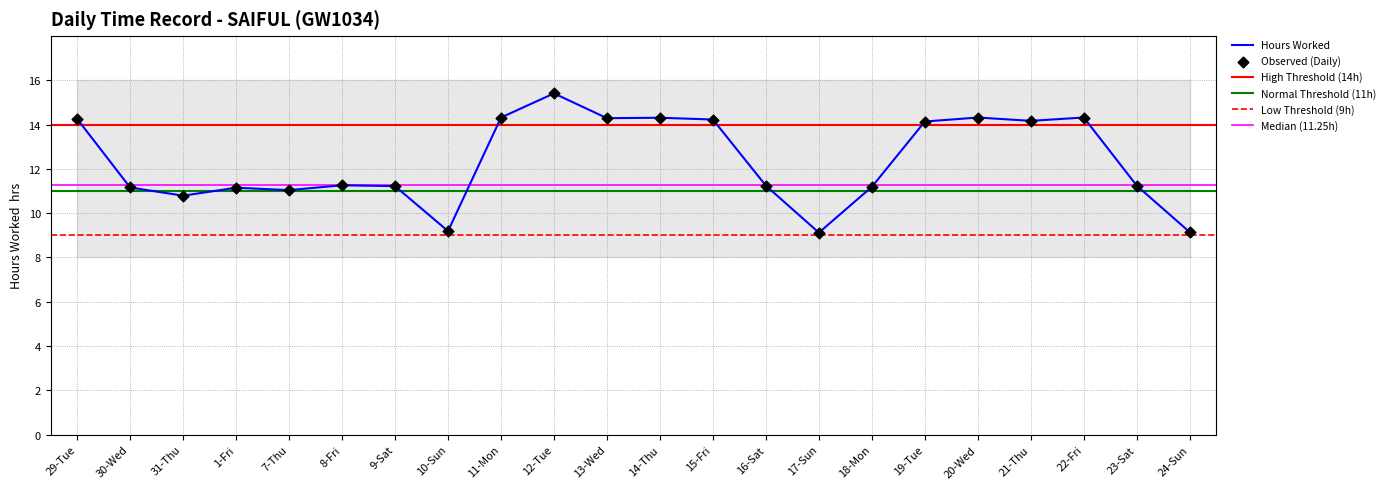

What is the ratio of the value at 29-Tue to the value at 1-Fri?

1.3